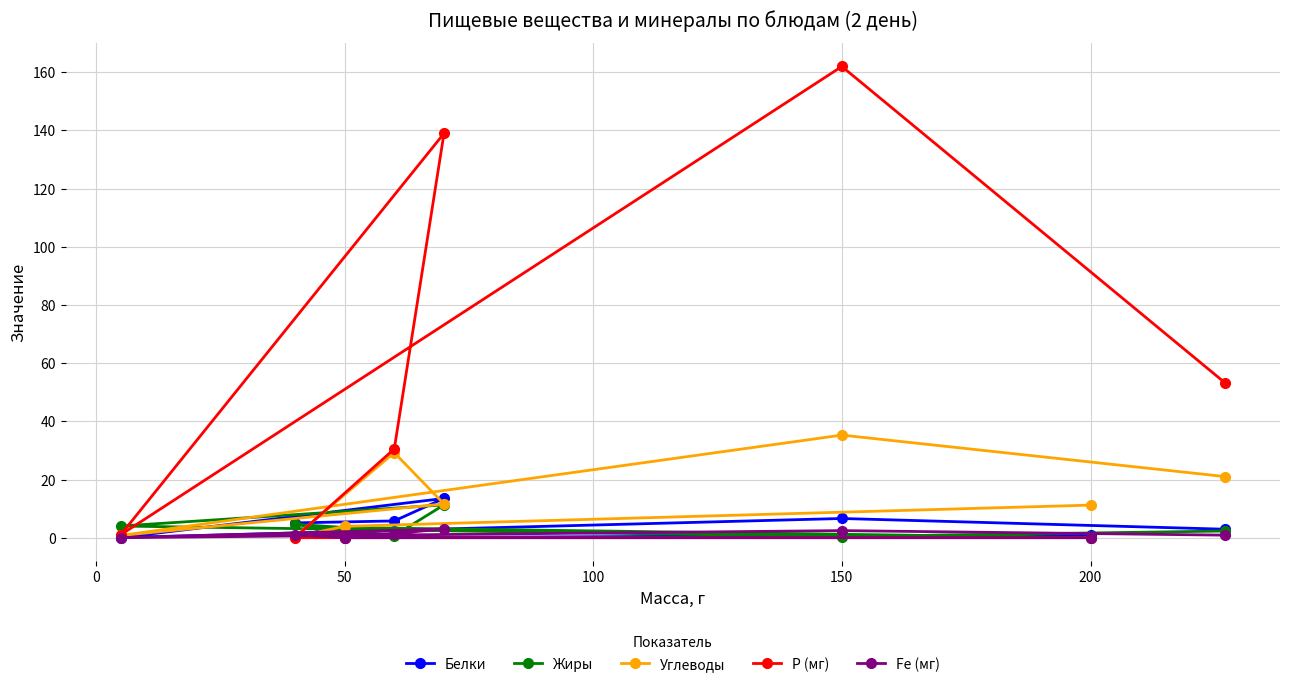

The Углеводы series shows 3.9 at 50. True or false?

True